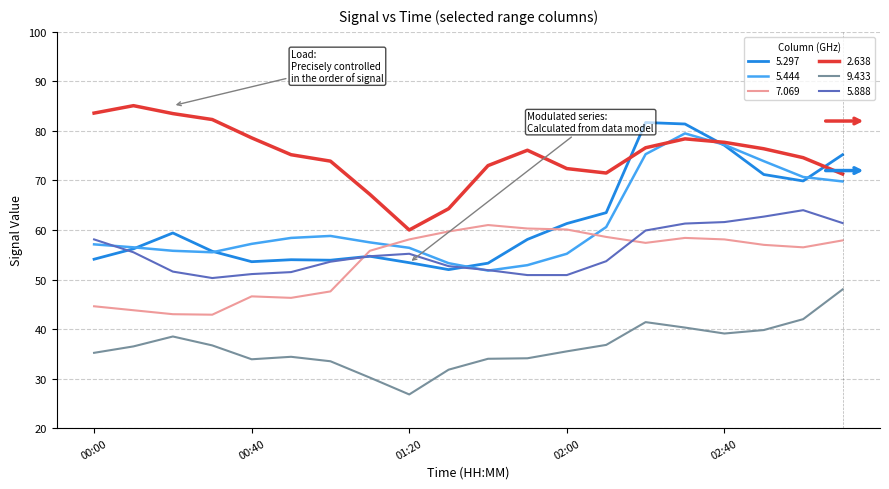

How many lines are shown in the chart?

6